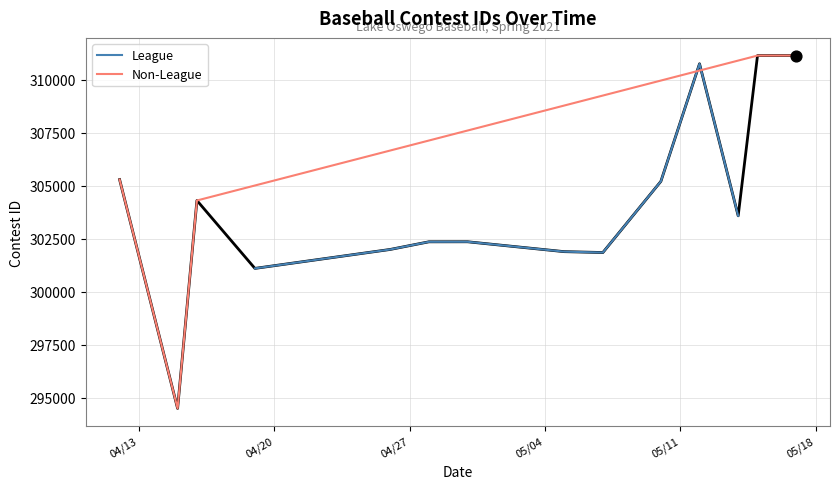

What is the change in value from 4/12/21 to 5/10/21?

-85